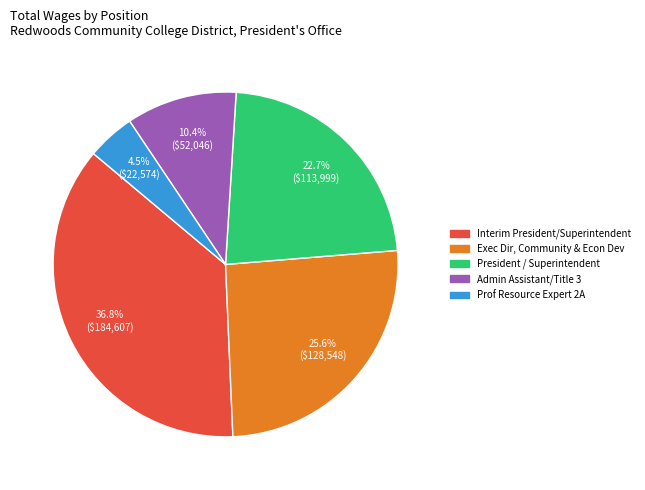

Count the number of slices in the pie.

5